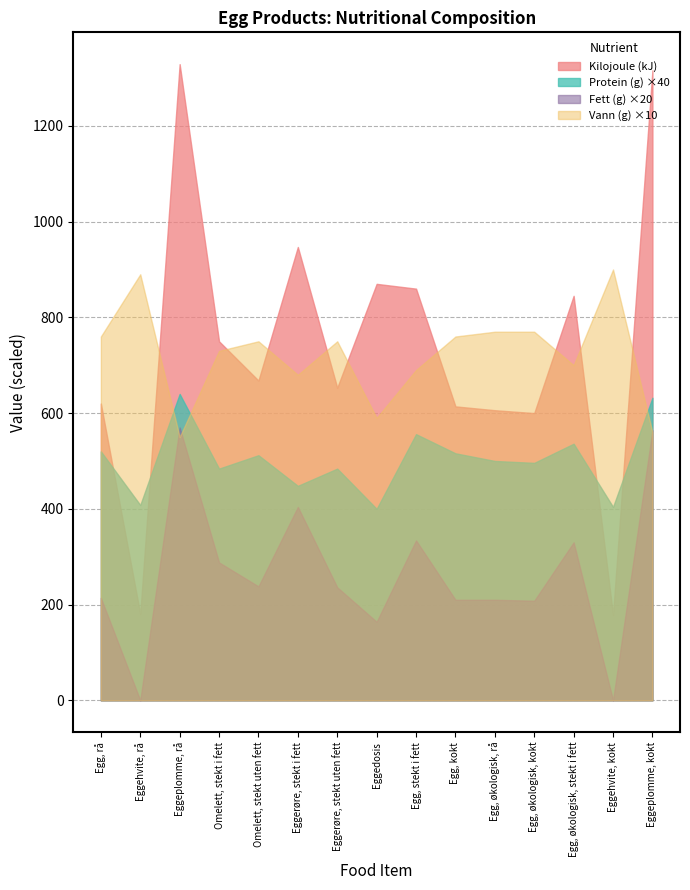

True or false: Protein (g) ×40 and Fett (g) ×20 intersect in this chart.

False